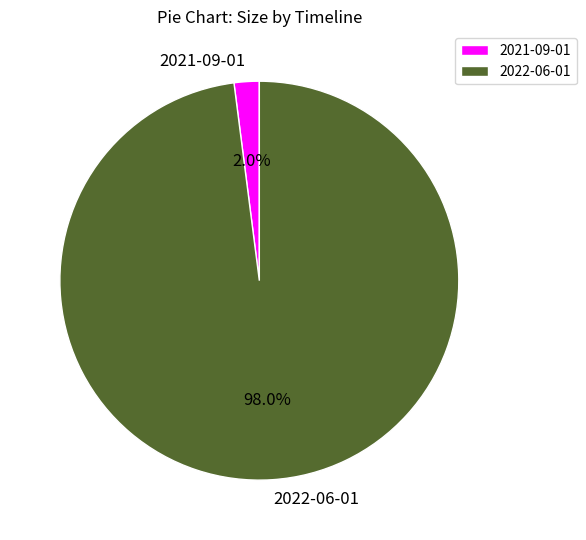

Rank the categories by value from highest to lowest.

2022-06-01, 2021-09-01